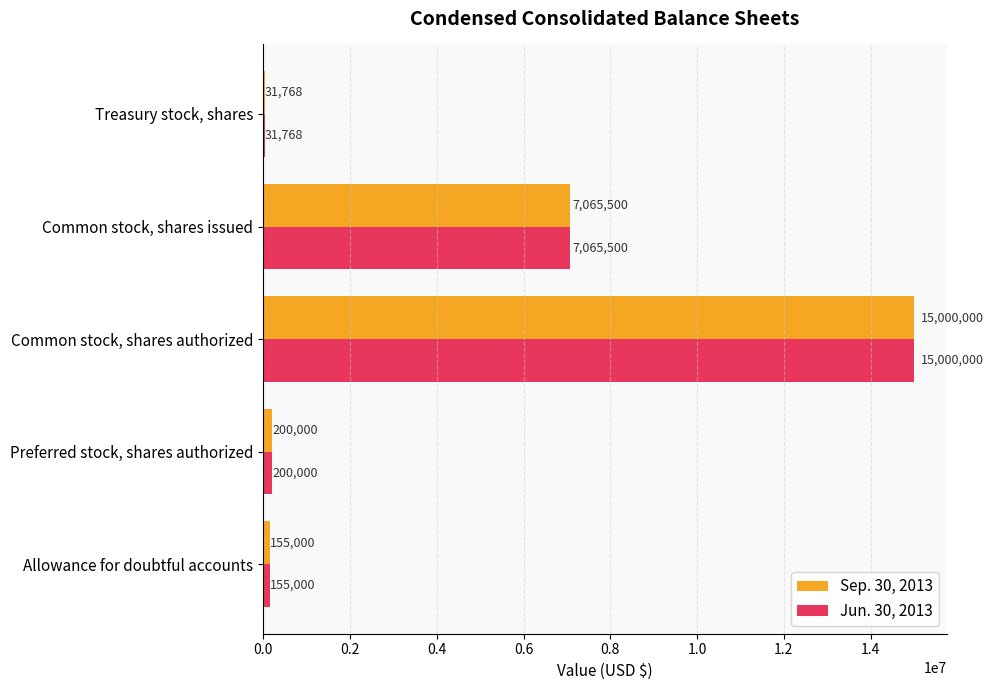

What is the highest value of the Jun. 30, 2013 series?

15000000